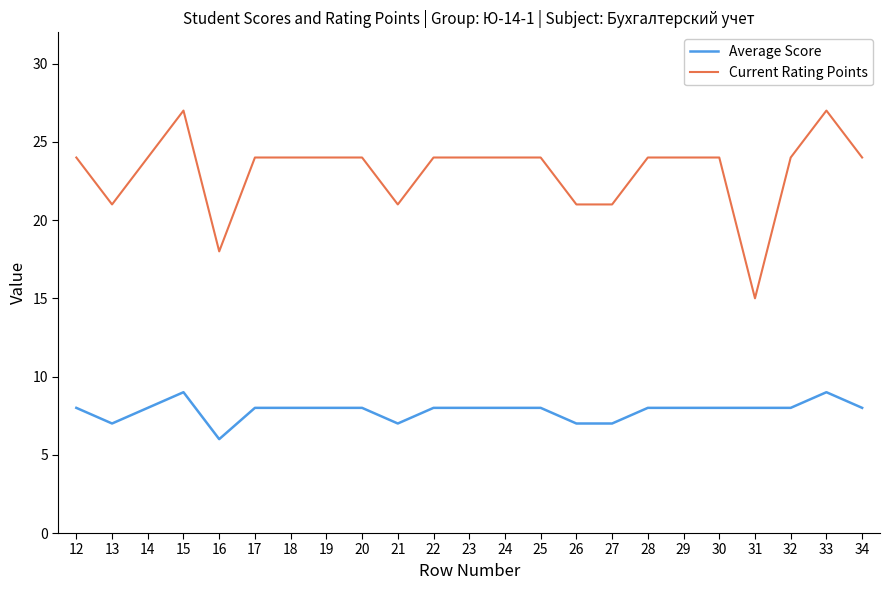

Is the value of Current Rating Points at 19 greater than the value of Average Score at 25?

Yes